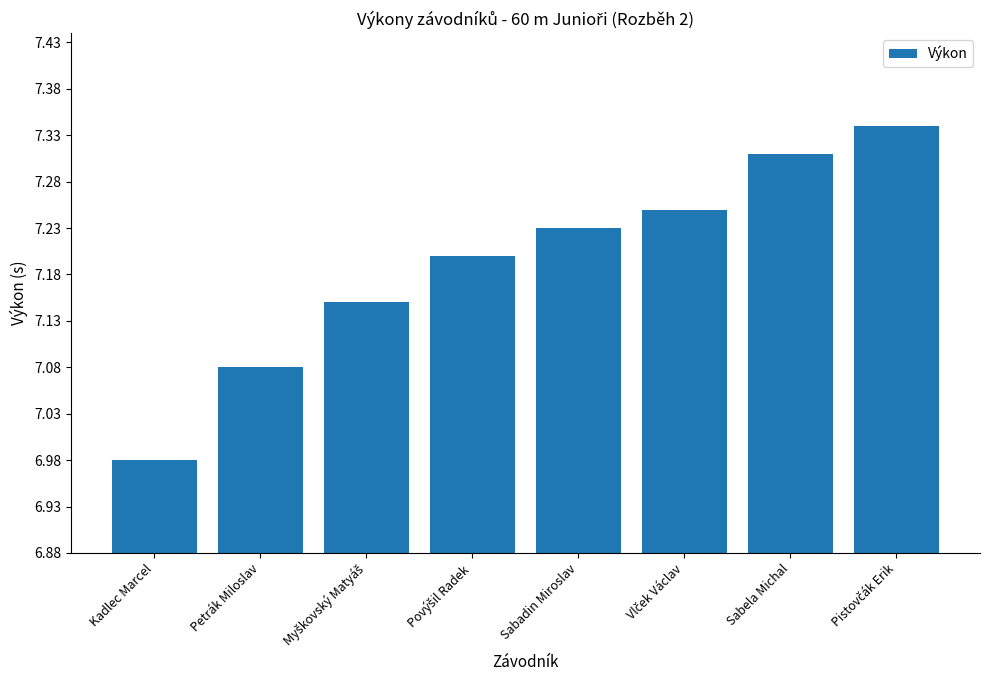

What position from the left is Kadlec Marcel?

1